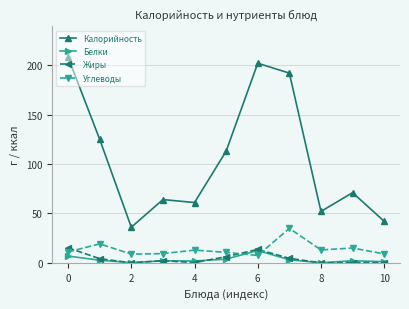

How many categories are shown in the chart?

11